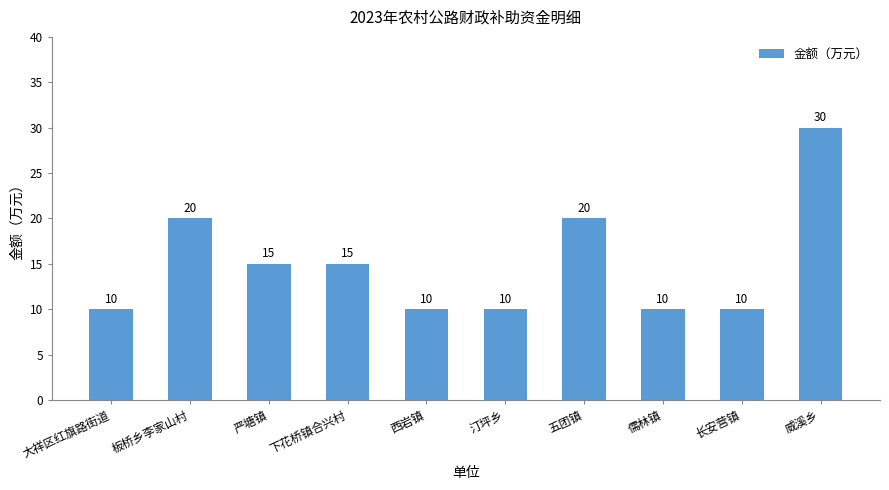

What is the value of the 5th bar from the left?

10